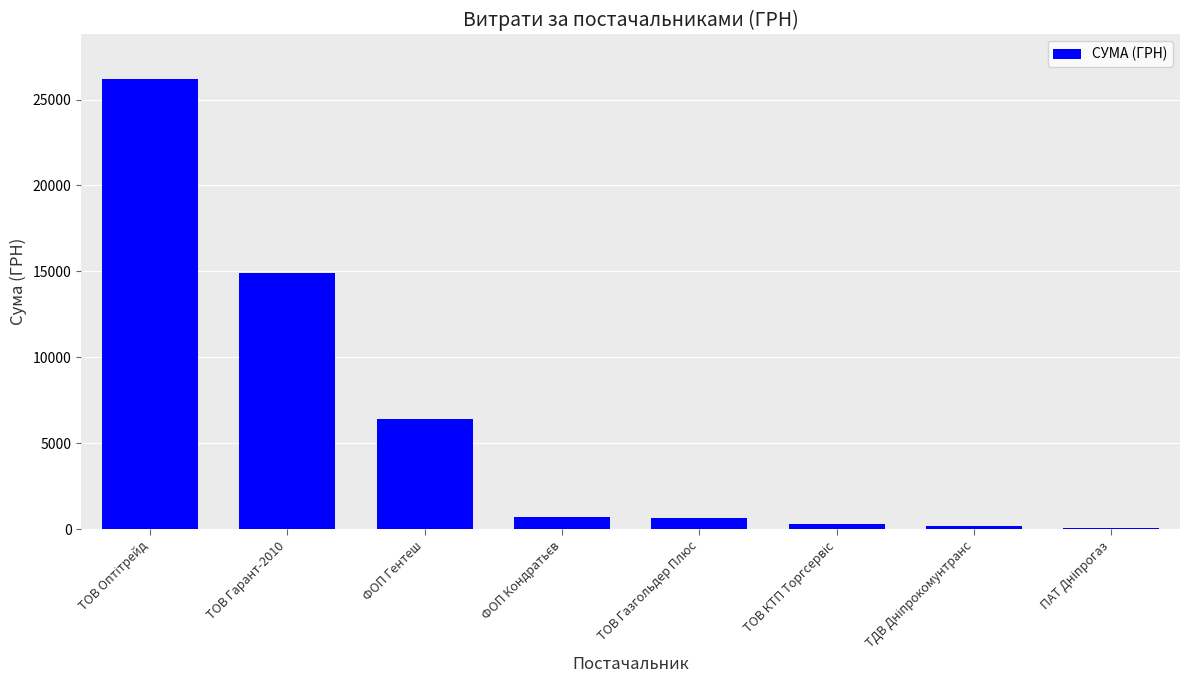

Where is the data nearest to the value 13123?

ТОВ Гарант-2010